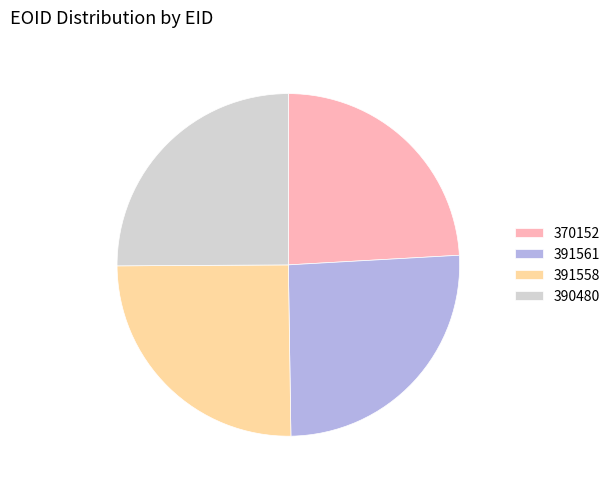

Approximately how many times larger is the value at 390480 compared to 370152?

1.0